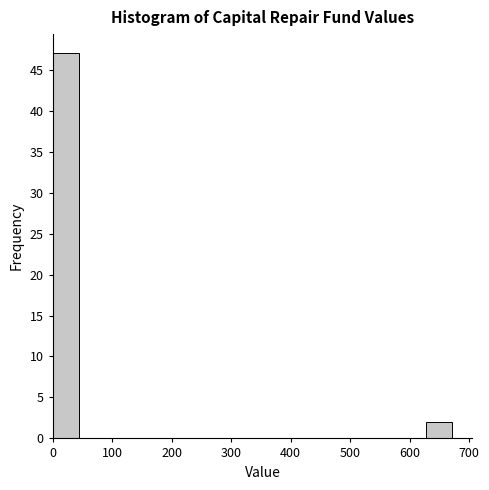

Reading left to right, transcribe this chart: for each bar, give the range it covers on the x-axis and its height. Neither the bar edges nor the heights are printed on the chart, so give them approximately, as read against the axes.

0 to 40: 47
40 to 90: 0
90 to 130: 0
130 to 180: 0
180 to 220: 0
220 to 270: 0
270 to 310: 0
310 to 360: 0
360 to 400: 0
400 to 450: 0
450 to 490: 0
490 to 540: 0
540 to 580: 0
580 to 630: 0
630 to 670: 2